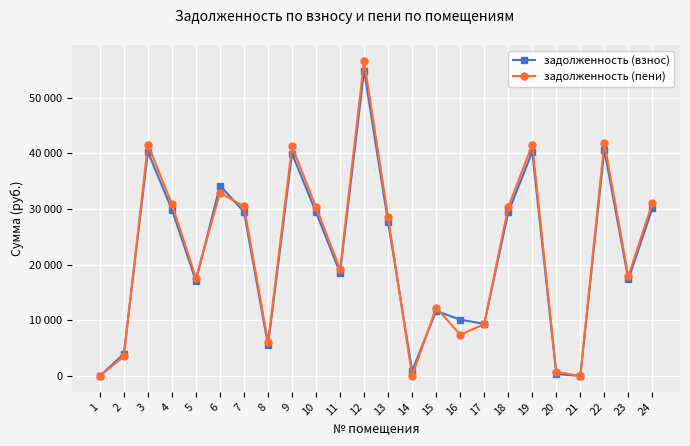

Is this an area chart (filled region under the line)?

No